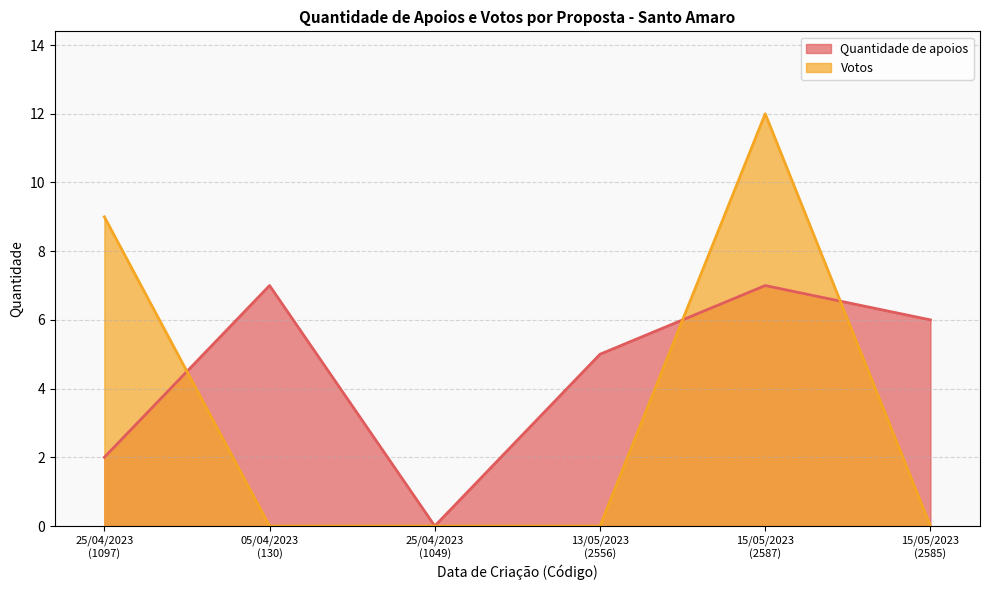

At which category is the sum across all series the highest?

15/05/2023
(2587)